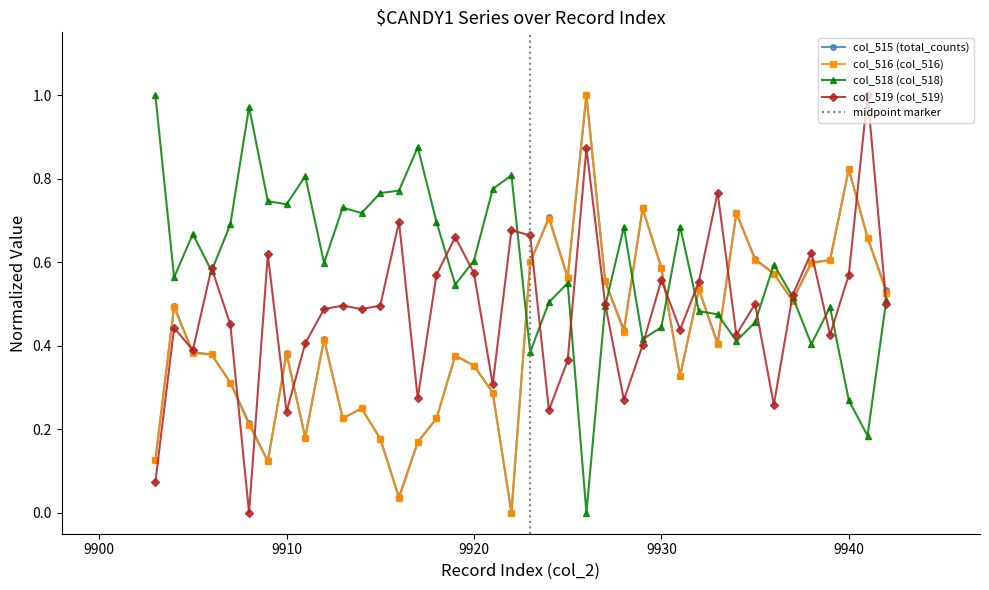

Which series has the widest spread of values?

col_518 (col_518)